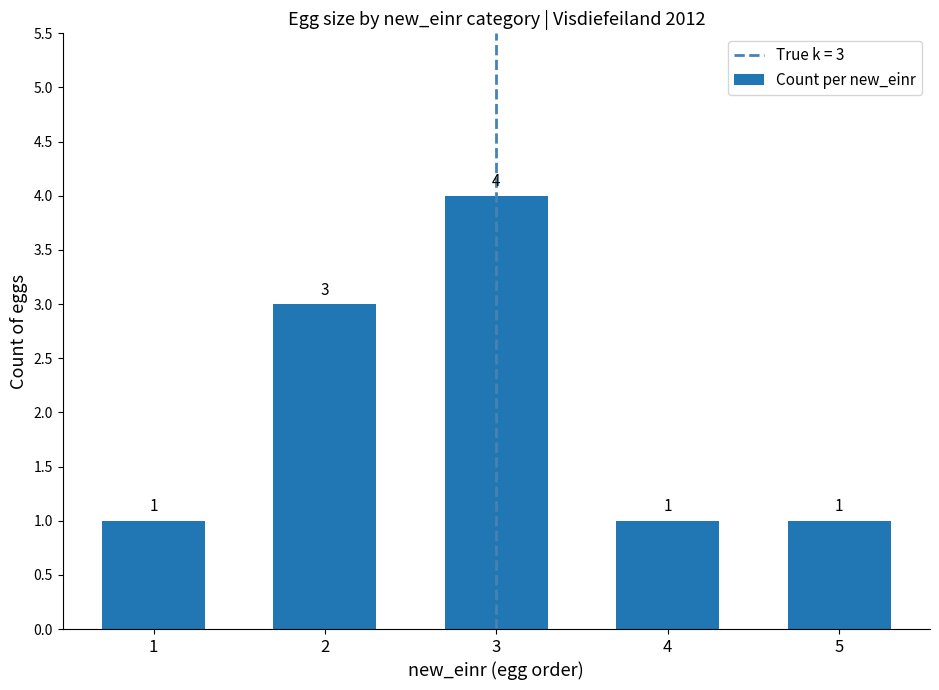

What is the sum of the values at 3 and 4?

5